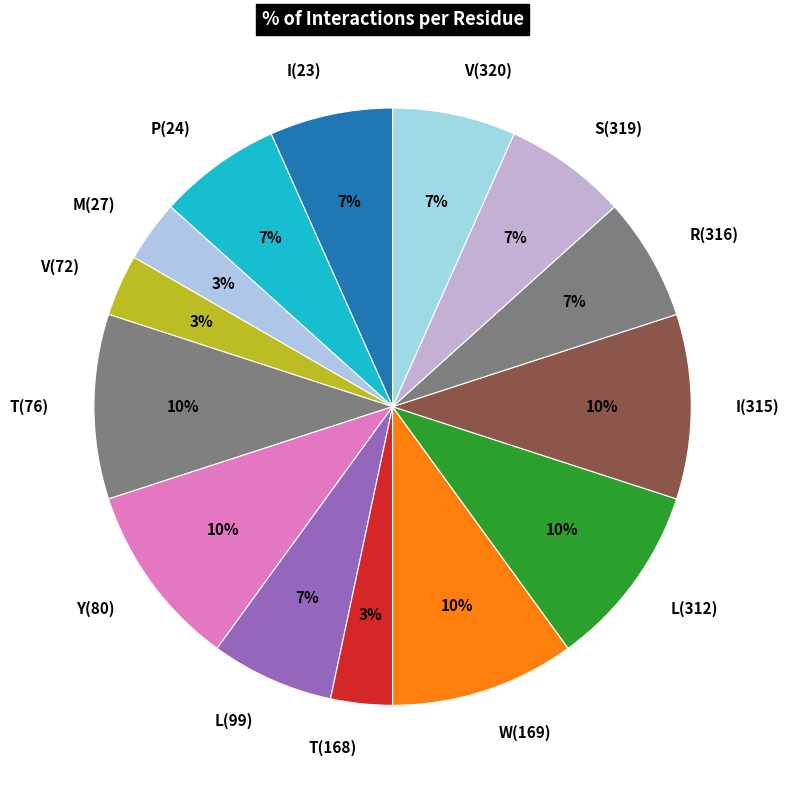

To the nearest percent, what is the average slice percentage?

7%